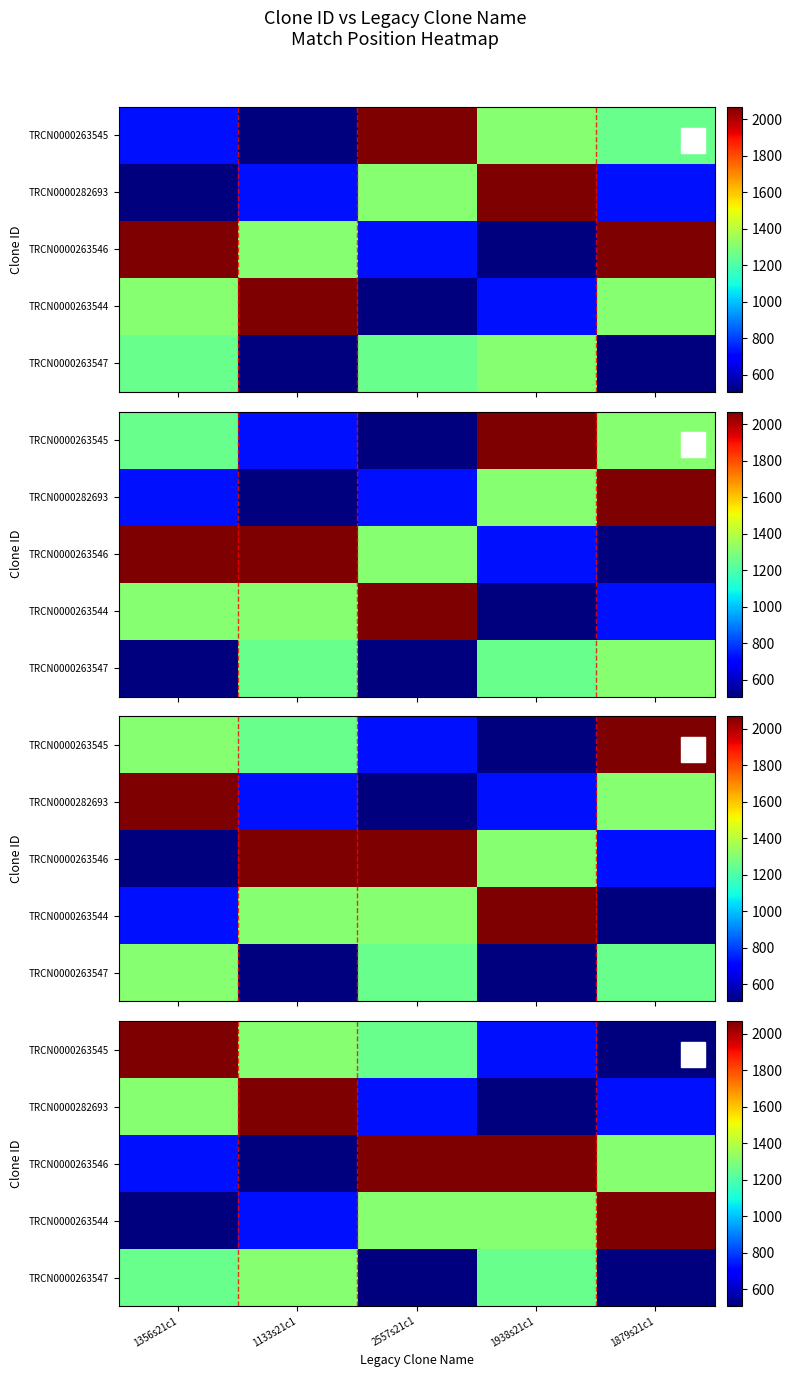

Rank the categories by TRCN0000263545 value from lowest to highest.

1879s21c1, 1938s21c1, 2557s21c1, 1133s21c1, 1356s21c1